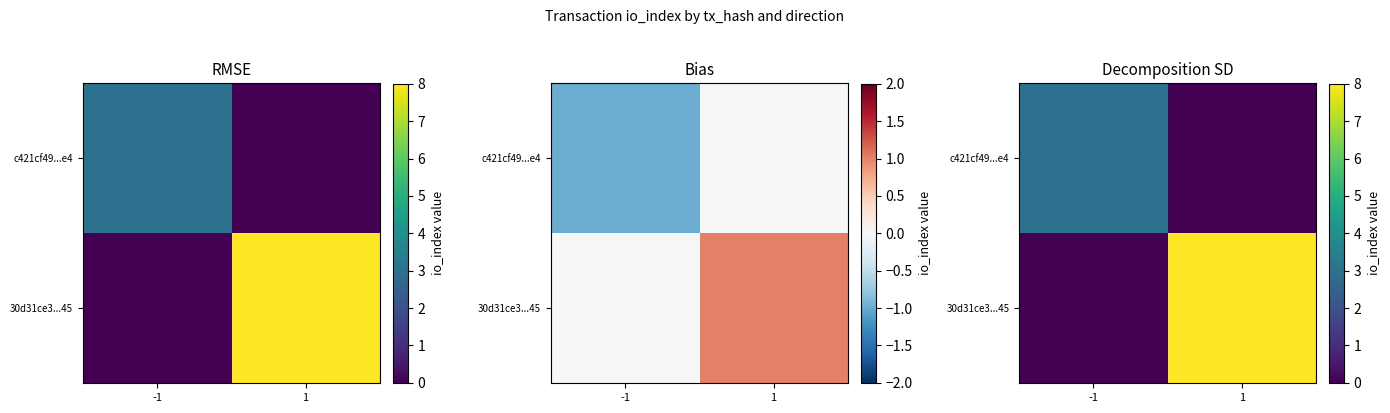

At which category does the chart reach its minimum across all series?

1